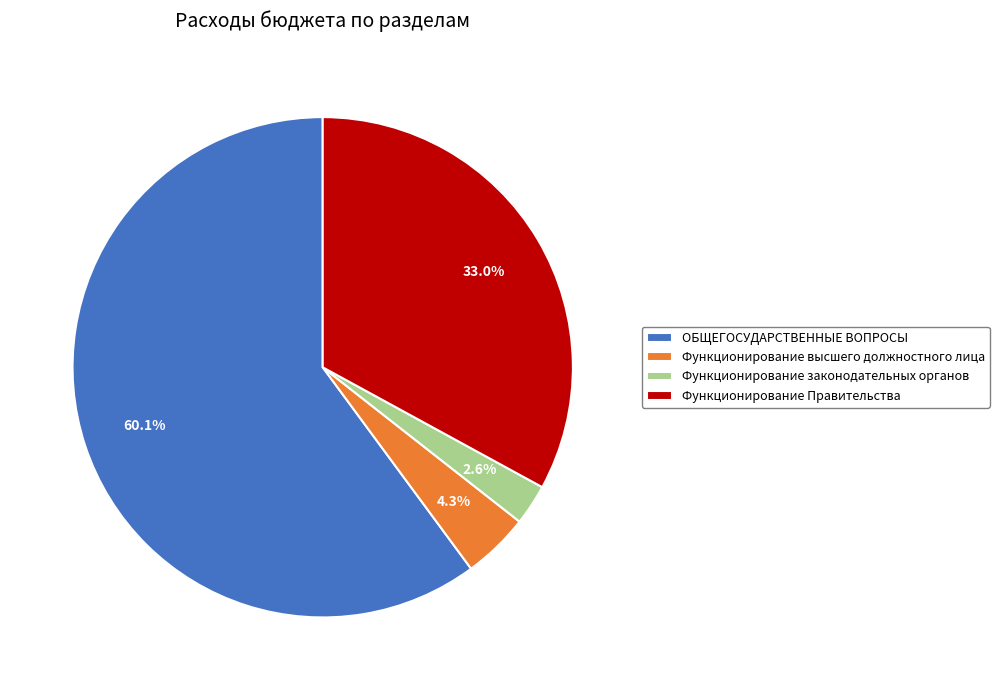

Is it true that ОБЩЕГОСУДАРСТВЕННЫЕ ВОПРОСЫ is 47% of the pie?

False